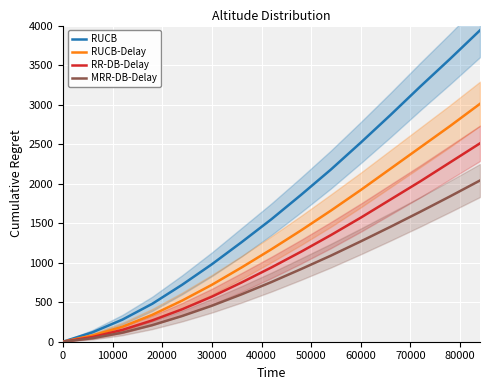

True or false: RUCB-Delay and RUCB cross at least once.

False